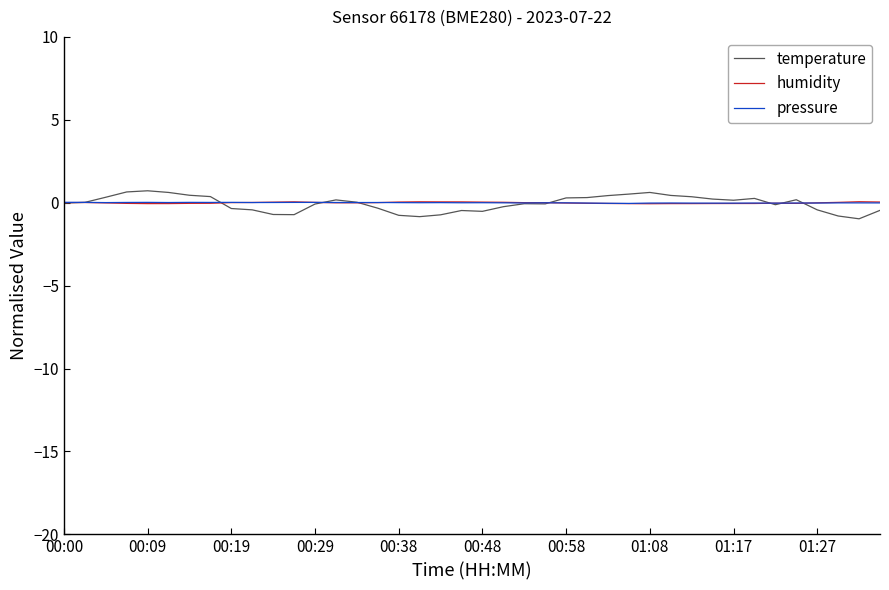

What is the minimum value shown in the chart?

-1.0